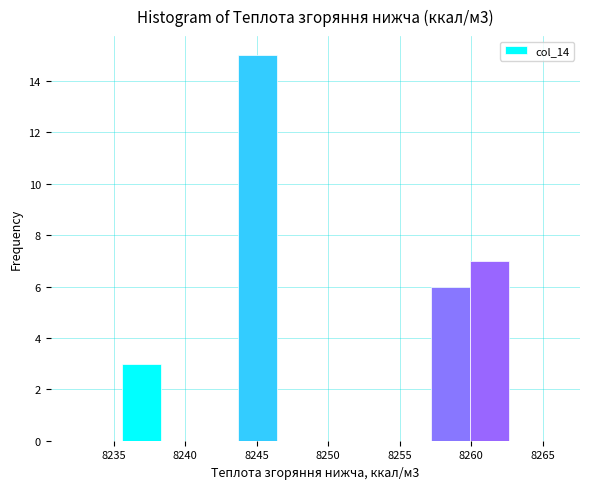

Over which range of the x-axis is the bar tallest?

8243.5 to 8246.5